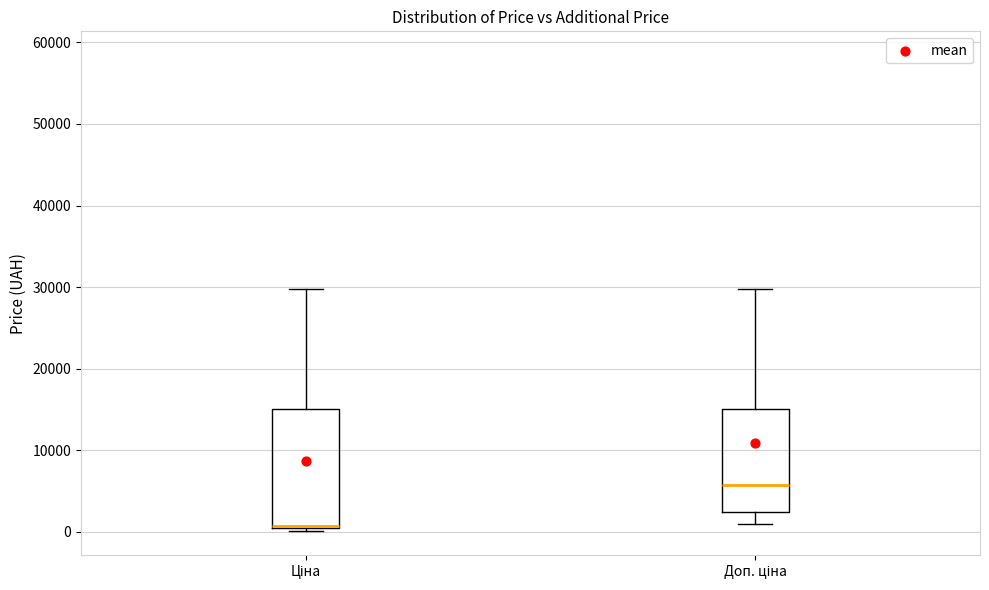

Reading left to right, read every box against the y-axis: the position of its median line, the range the box covers, and the ends of its whiskers. The values are not printed on the chart, so give them approximately, as read against the axis.

Ціна: median 1000, box 0 to 15000, whiskers 0 (just below the box's lower edge) to 30000
Доп. ціна: median 6000, box 2000 to 15000, whiskers 1000 to 30000